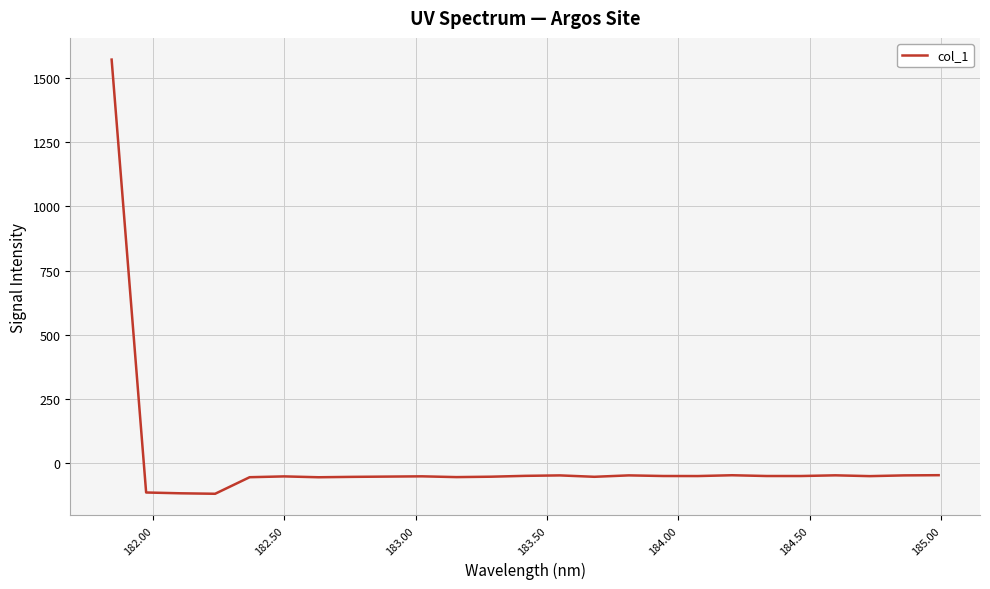

What is the smallest value displayed?

-121.1